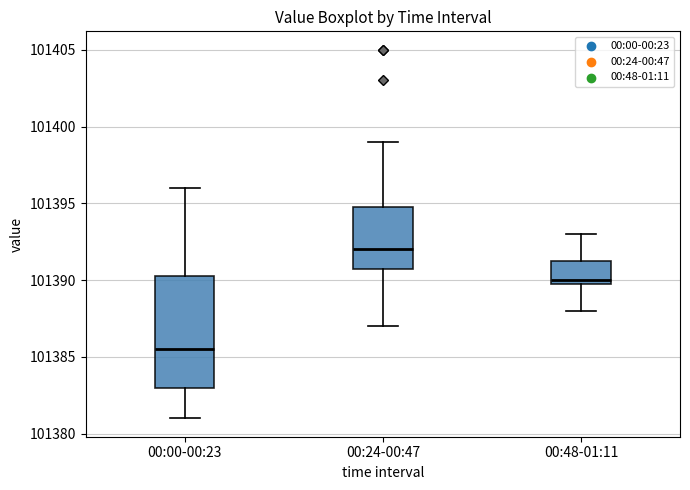

Where is the lower edge of the box for 00:24-00:47 on the y-axis? The values are not printed on the chart, so give them approximately, as read against the axis.

101391.0